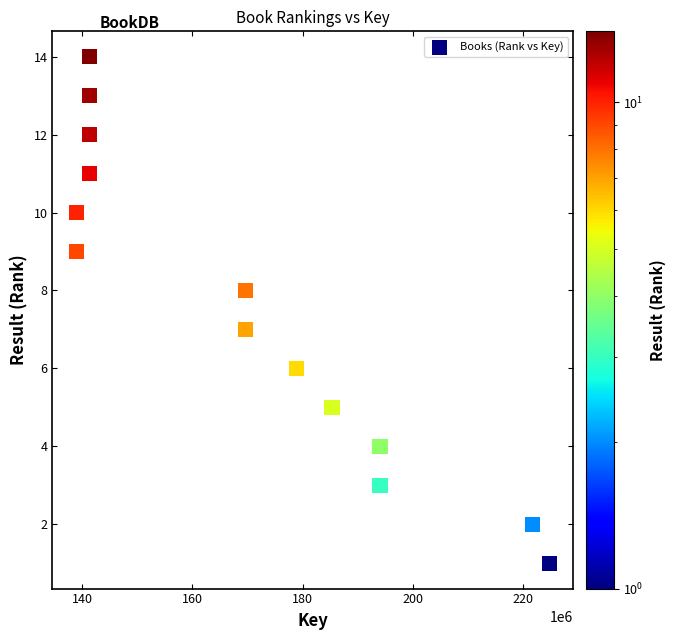

What is the range of X values (max minus min)?

85937536